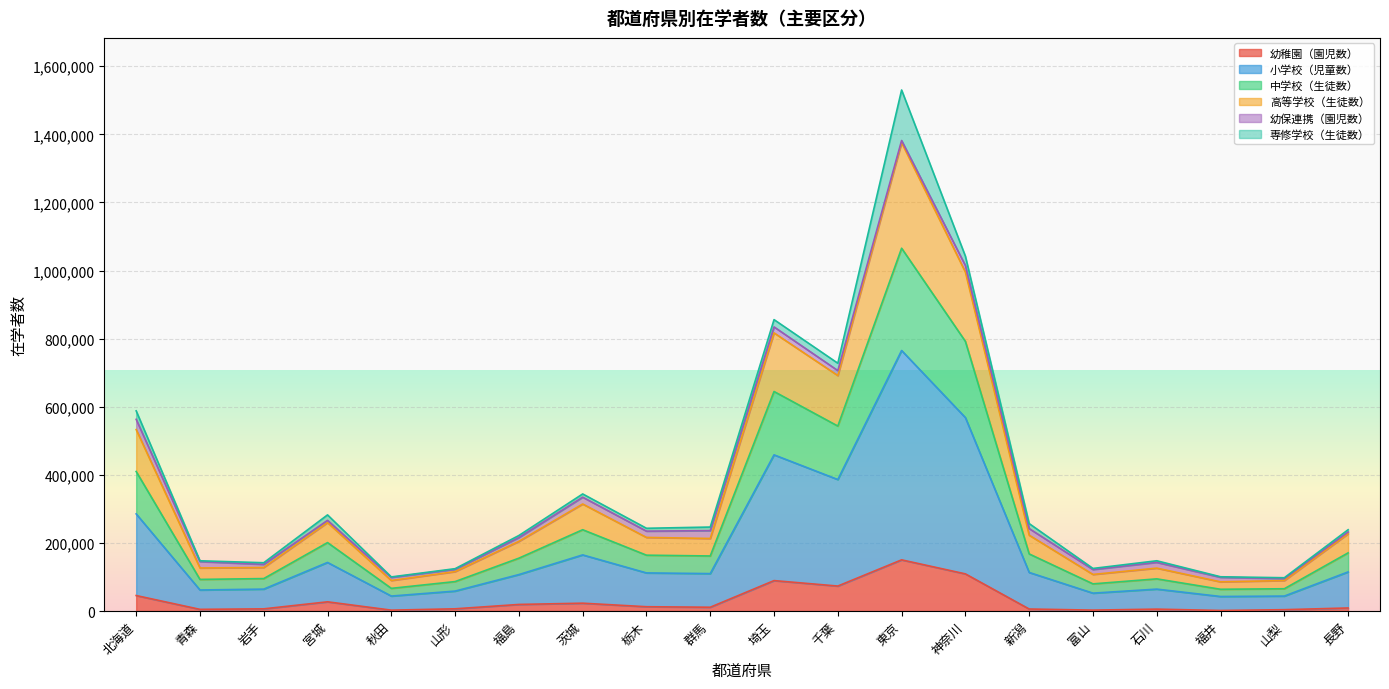

The value of 幼稚園（園児数） at 神奈川 is 109053. True or false?

True